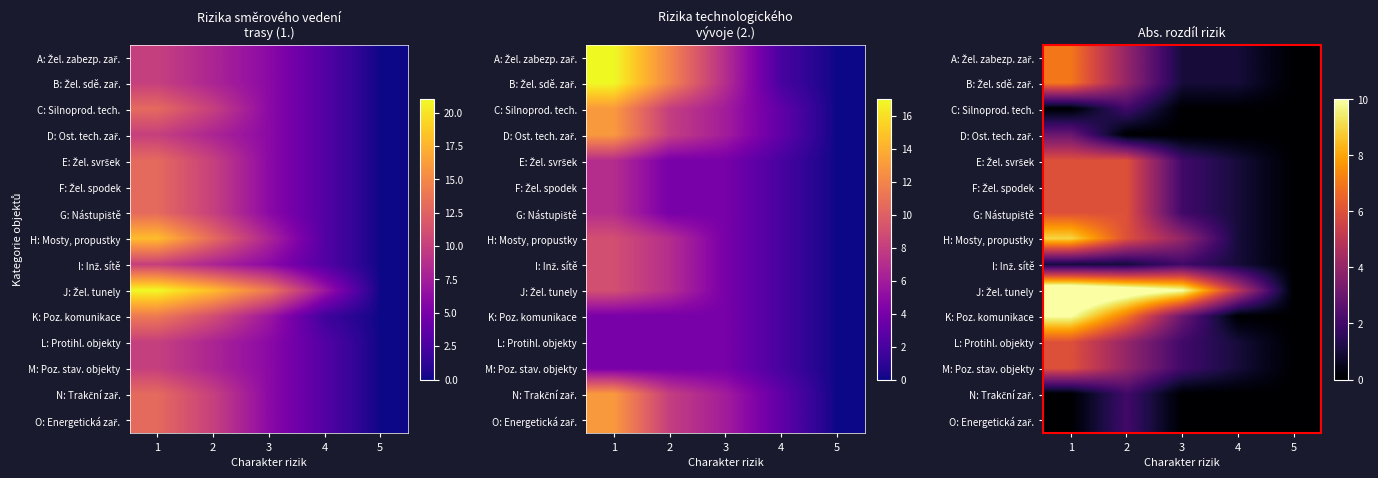

At 5, list the series in order from largest to smallest.

A: Žel. zabezp. zař., B: Žel. sdě. zař., C: Silnoprod. tech., D: Ost. tech. zař., E: Žel. svršek, F: Žel. spodek, G: Nástupiště, H: Mosty, propustky, I: Inž. sítě, J: Žel. tunely, K: Poz. komunikace, L: Protihl. objekty, M: Poz. stav. objekty, N: Trakční zař., O: Energetická zař.